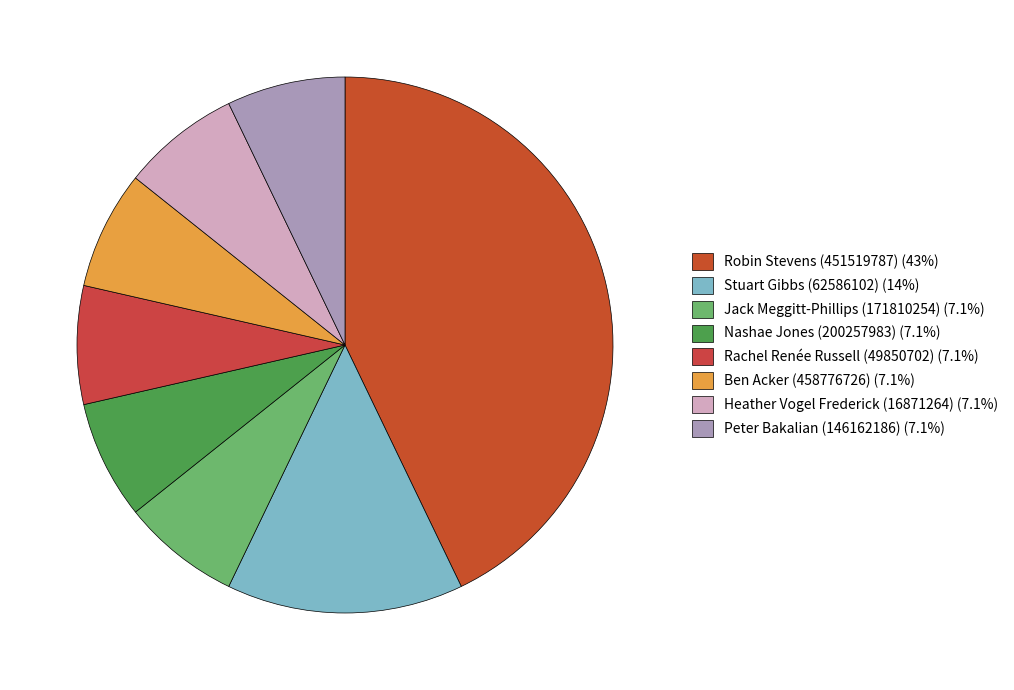

Is the sum of Nashae Jones (200257983) and Heather Vogel Frederick (16871264) greater than half?

No